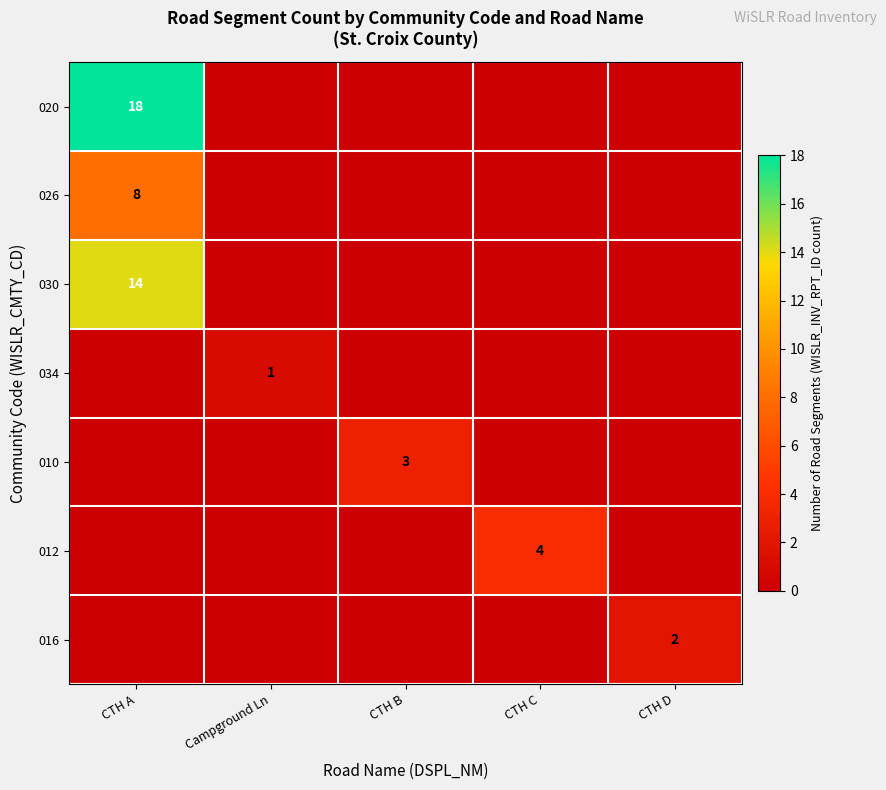

How many values in 034 are above zero?

1